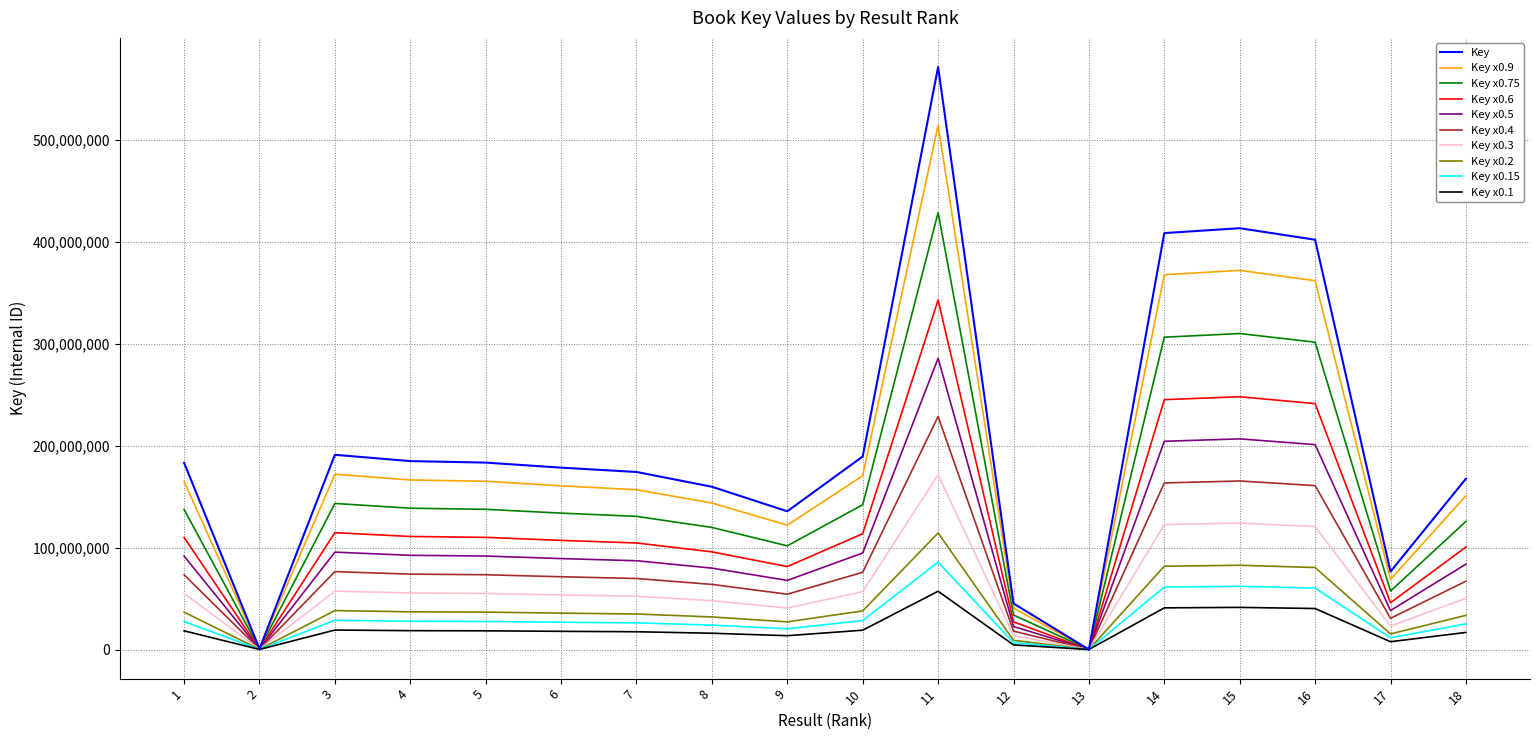

List the series in order of their peak value, highest first.

Key, Key x0.9, Key x0.75, Key x0.6, Key x0.5, Key x0.4, Key x0.3, Key x0.2, Key x0.15, Key x0.1